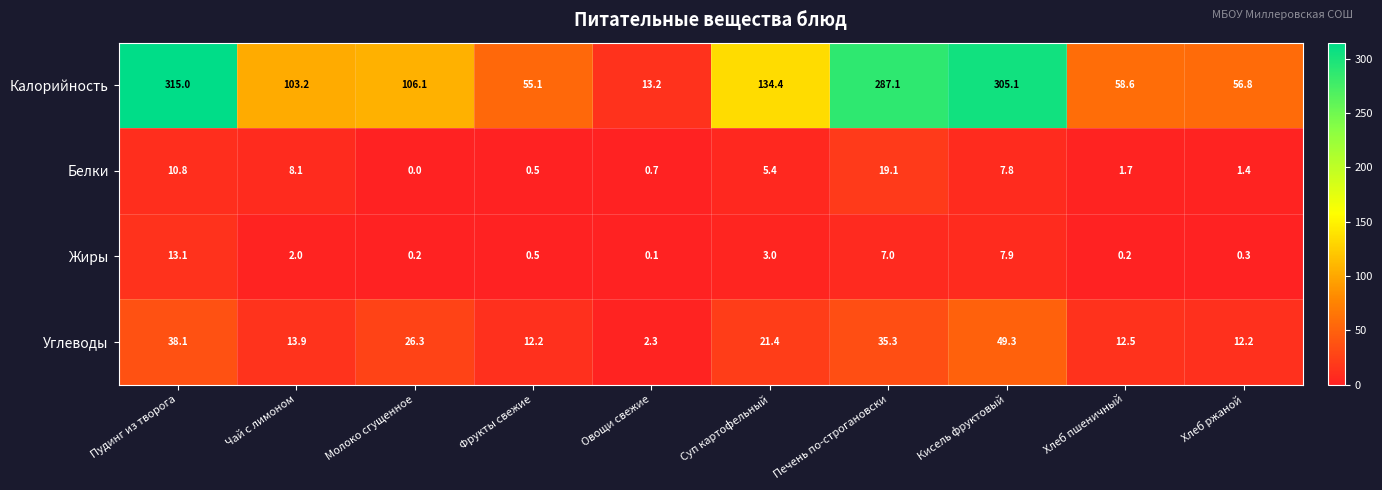

What is the greatest value displayed?

315.0